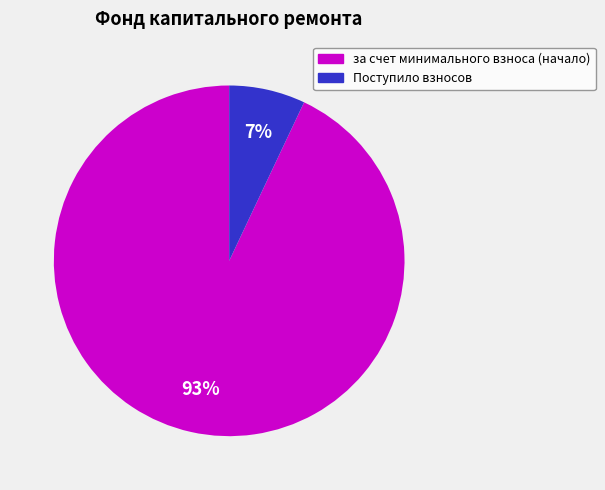

To the nearest percent, what is the difference between the за счет минимального взноса (начало) and Поступило взносов slice percentages?

86%